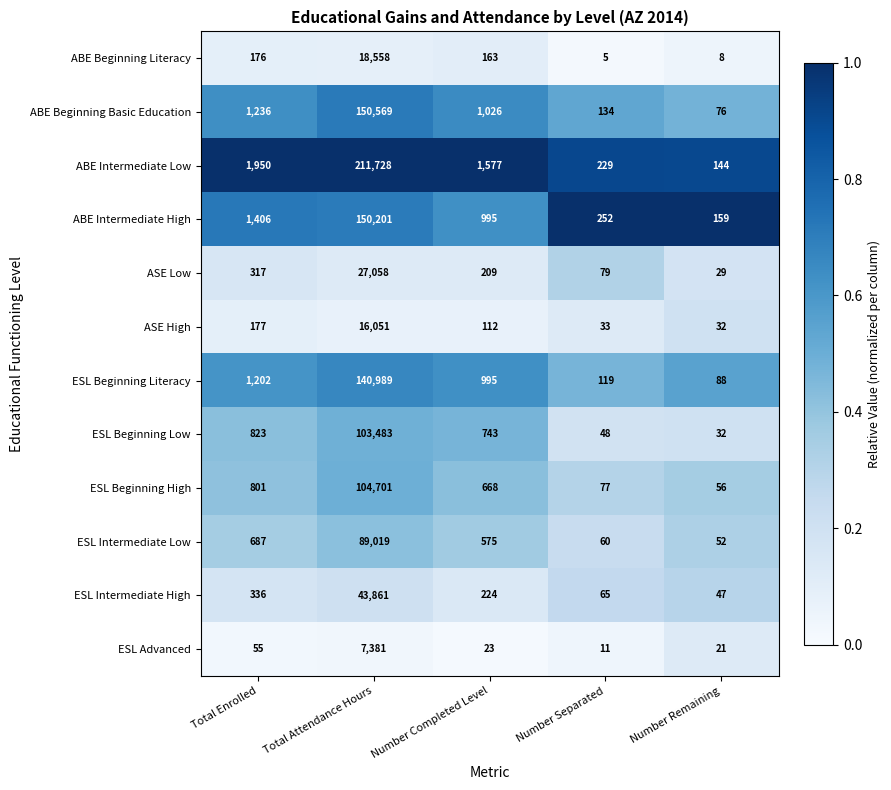

Which category has the highest value across all series?

Total Attendance Hours